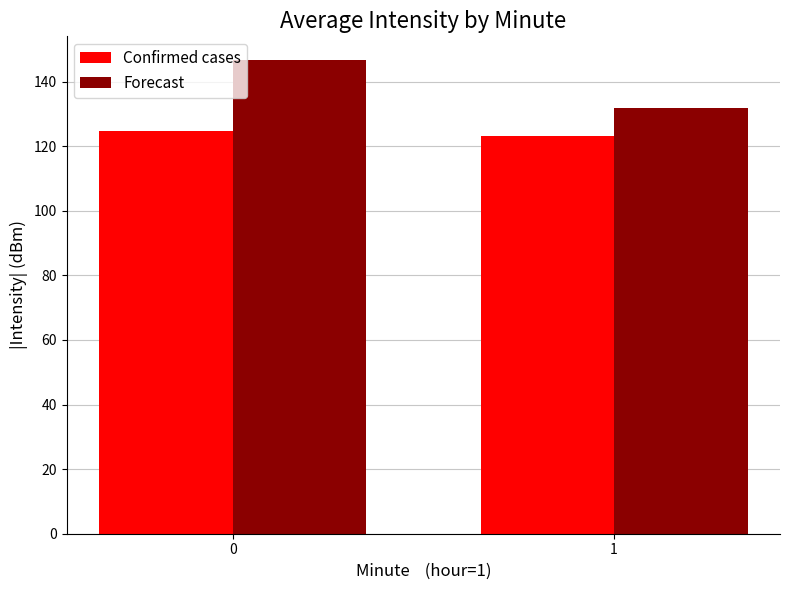

What is the sum of the Confirmed cases values at 0 and 1?

247.8